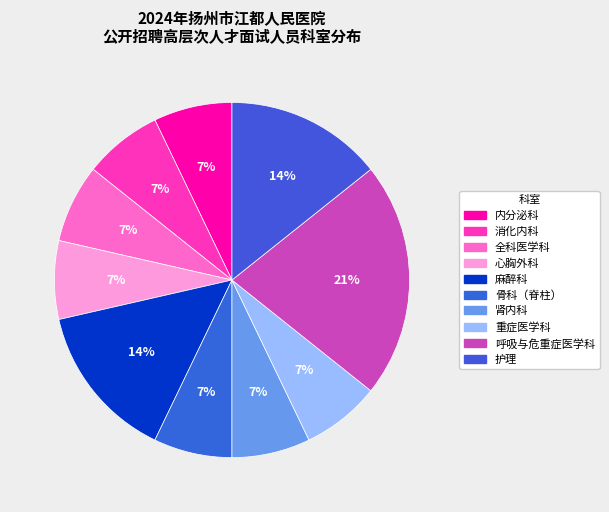

How many slices are in this pie chart?

10